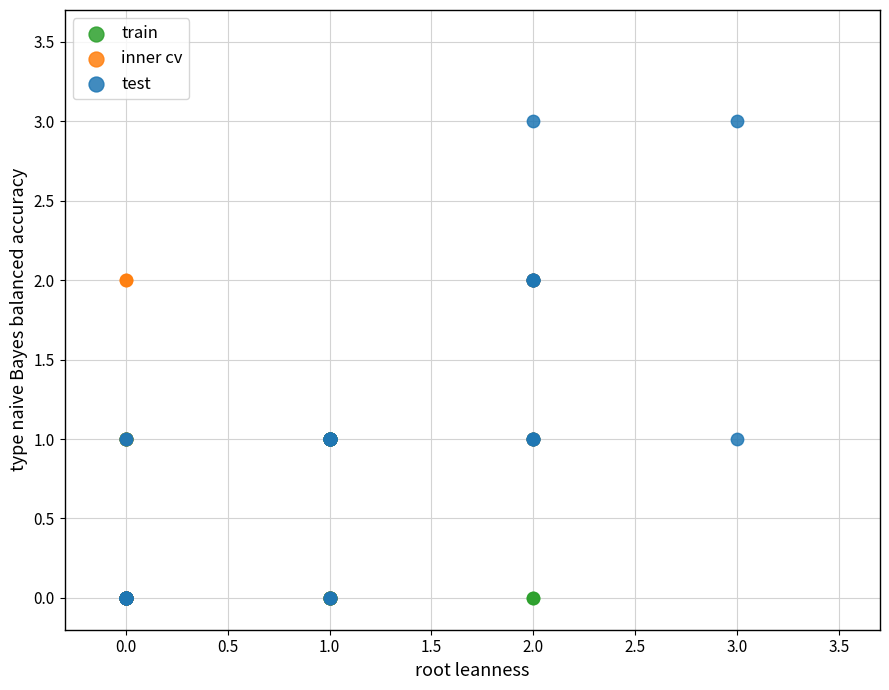

What are all the series names shown in the legend?

train, inner cv, test